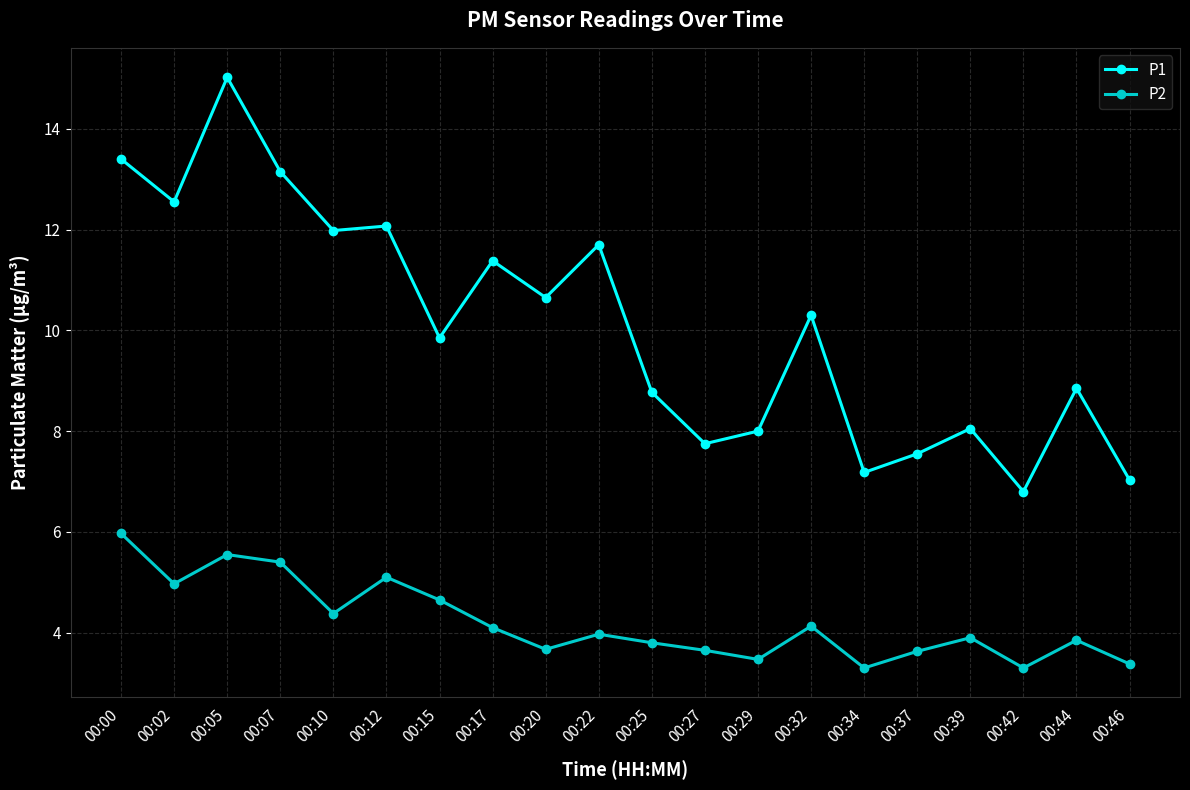

At which category does P1 reach its first local peak?

00:05